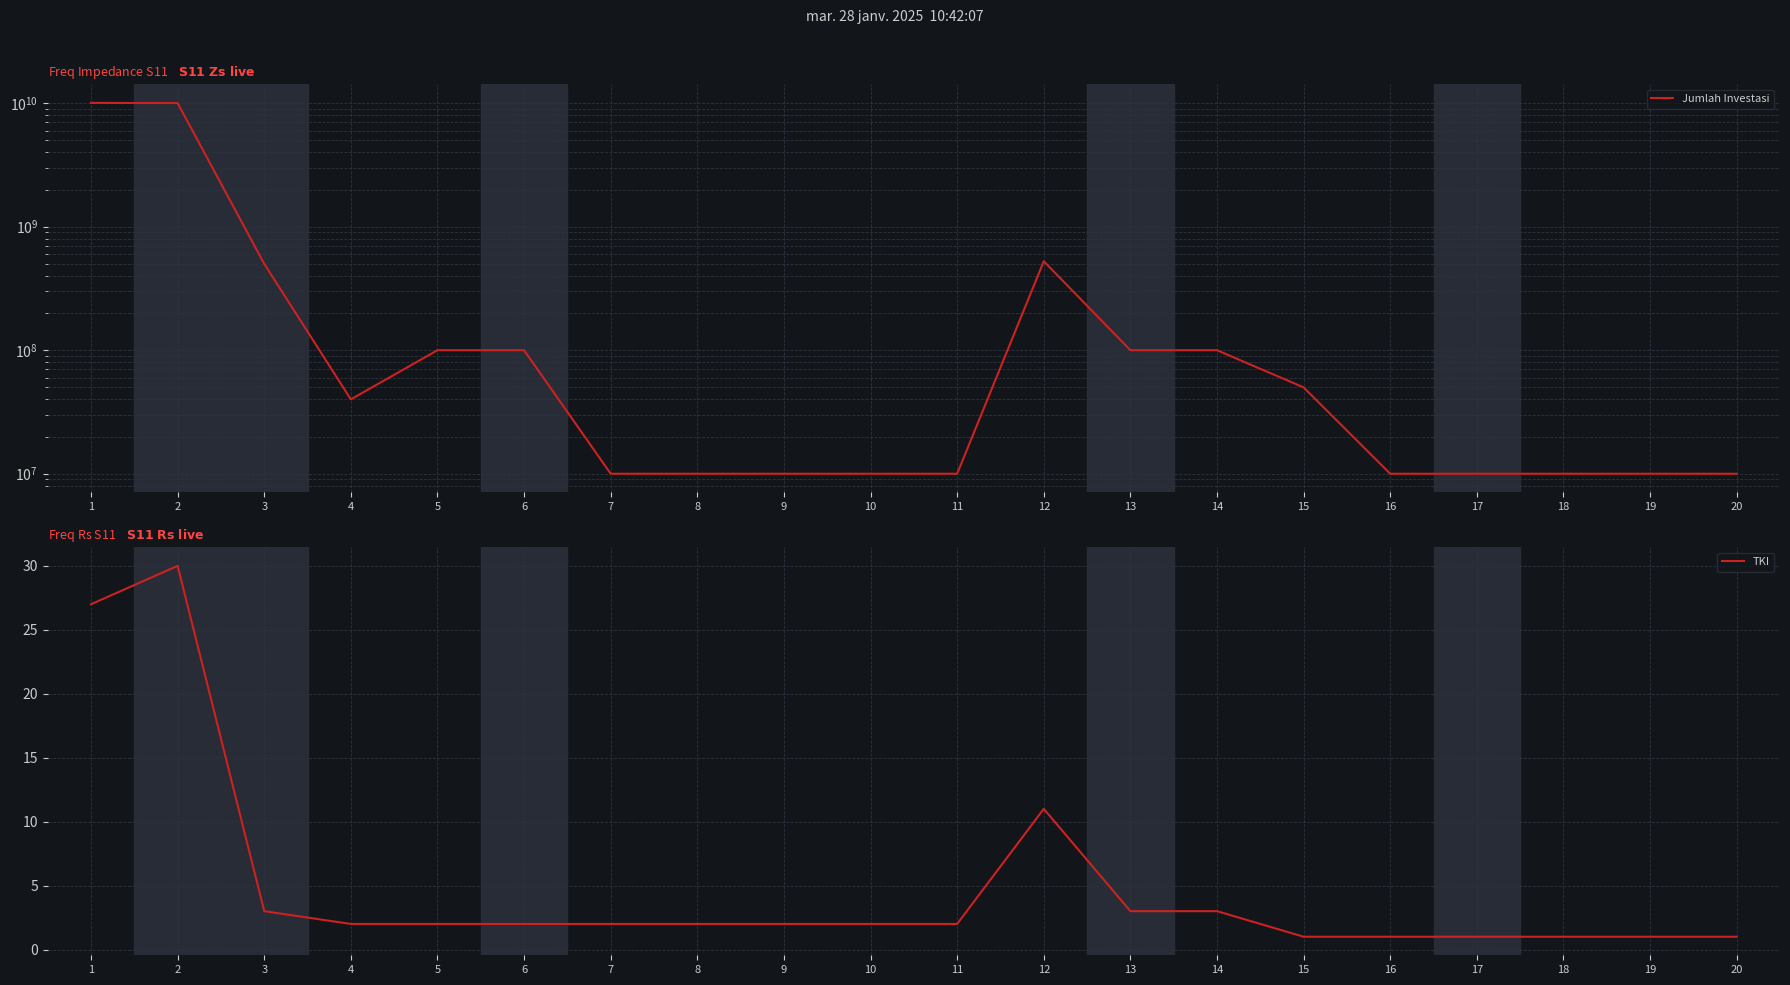

At which label does TKI reach its minimum?

15